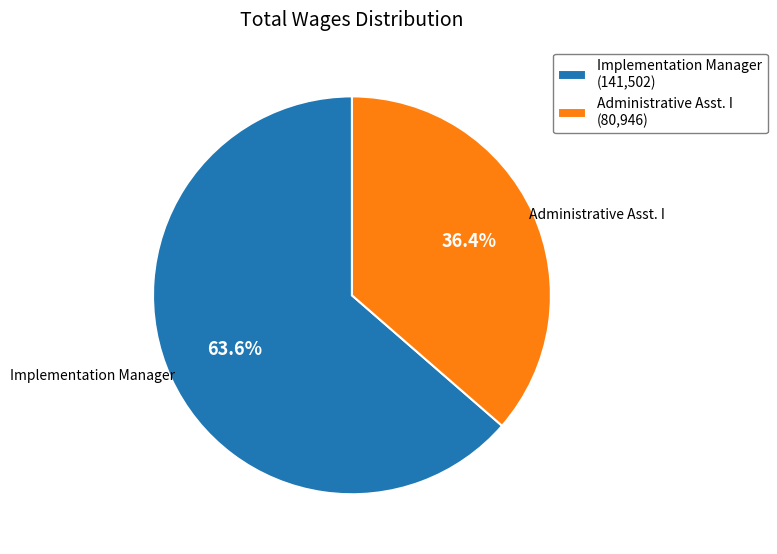

Does any single category account for the majority?

Yes